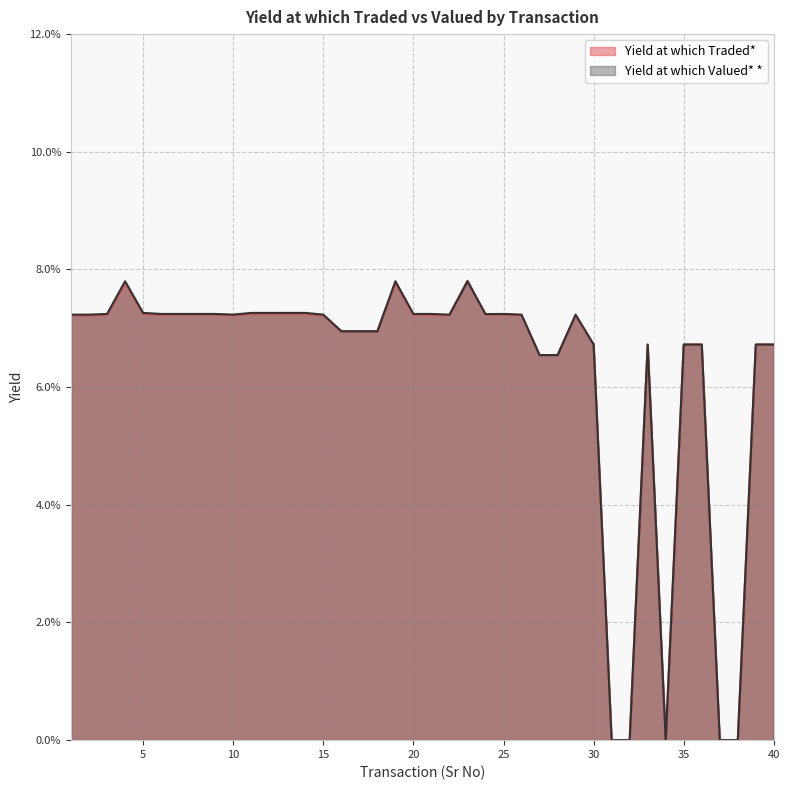

Reading left to right, extract all data points from this chart.

Yield at which Traded*: 0.1	0.1	0.1	0.1	0.1	0.1	0.1	0.1	0.1	0.1	0.1	0.1	0.1	0.1	0.1	0.1	0.1	0.1	0.1	0.1	0.1	0.1	0.1	0.1	0.1	0.1	0.1	0.1	0.1	0.1	0.0	0.0	0.1	0.0	0.1	0.1	0.0	0.0	0.1	0.1
Yield at which Valued* *: 0.1	0.1	0.1	0.1	0.1	0.1	0.1	0.1	0.1	0.1	0.1	0.1	0.1	0.1	0.1	0.1	0.1	0.1	0.1	0.1	0.1	0.1	0.1	0.1	0.1	0.1	0.1	0.1	0.1	0.1	0.0	0.0	0.1	0.0	0.1	0.1	0.0	0.0	0.1	0.1